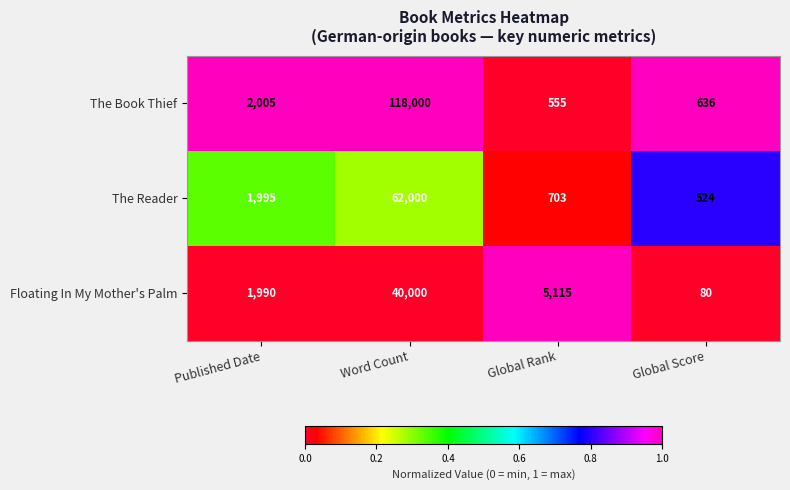

List the series in order of their peak value, lowest first.

Floating In My Mother's Palm, The Reader, The Book Thief